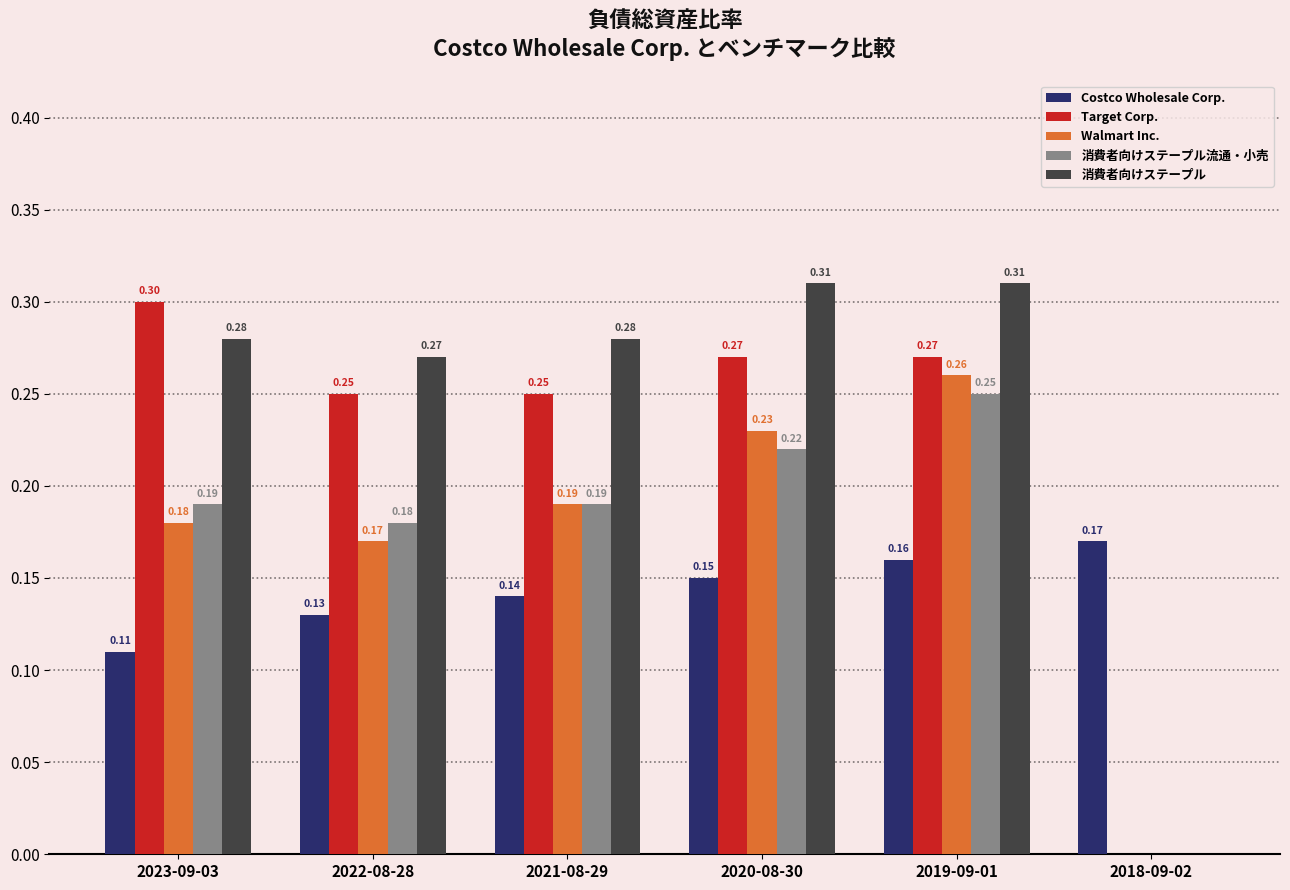

What is the sum of all Walmart Inc. values?

1.0